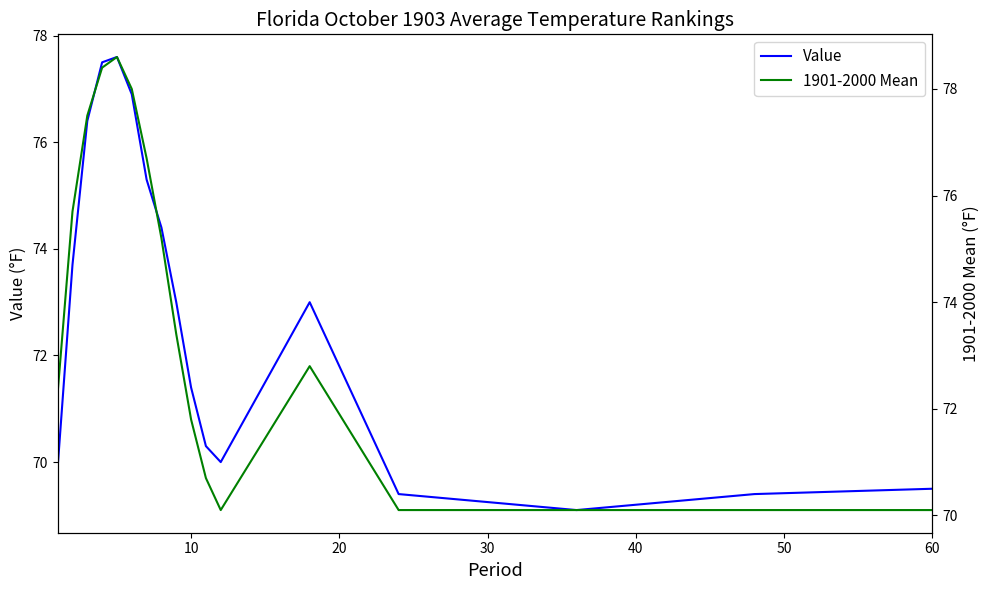

The value of Value at 10 is 98.4. True or false?

False